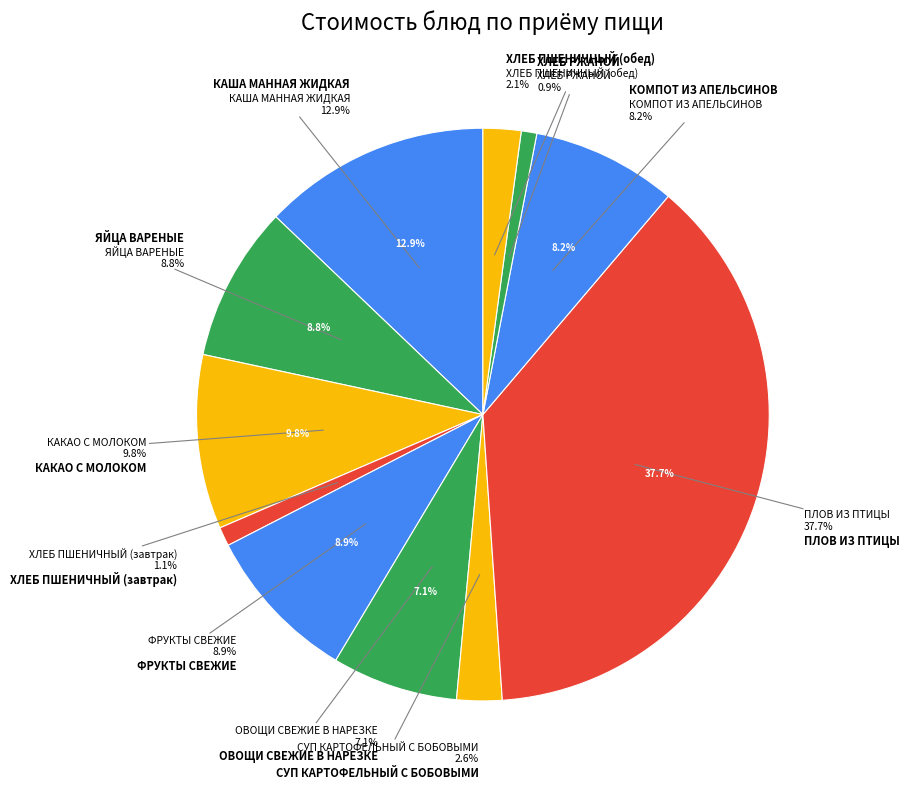

The КАША МАННАЯ ЖИДКАЯ slice represents 6% of the pie. True or false?

False